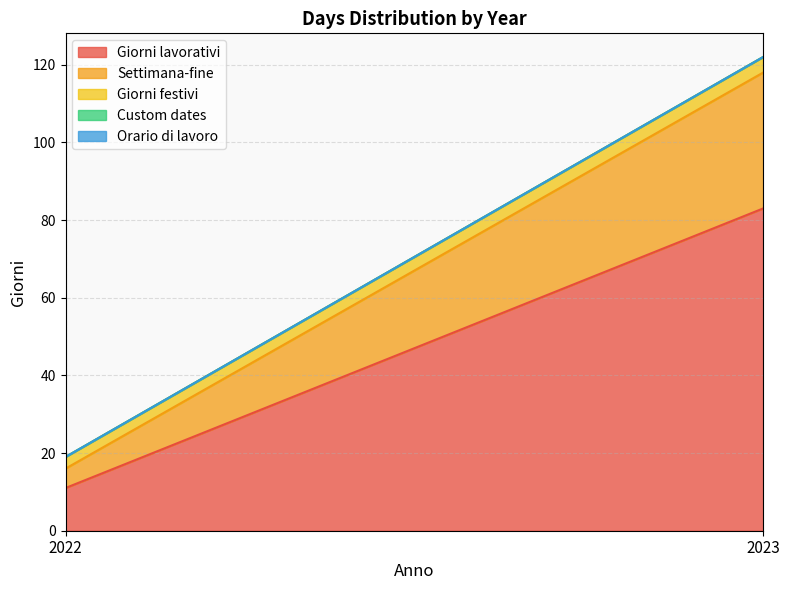

How many categories are shown in the chart?

2